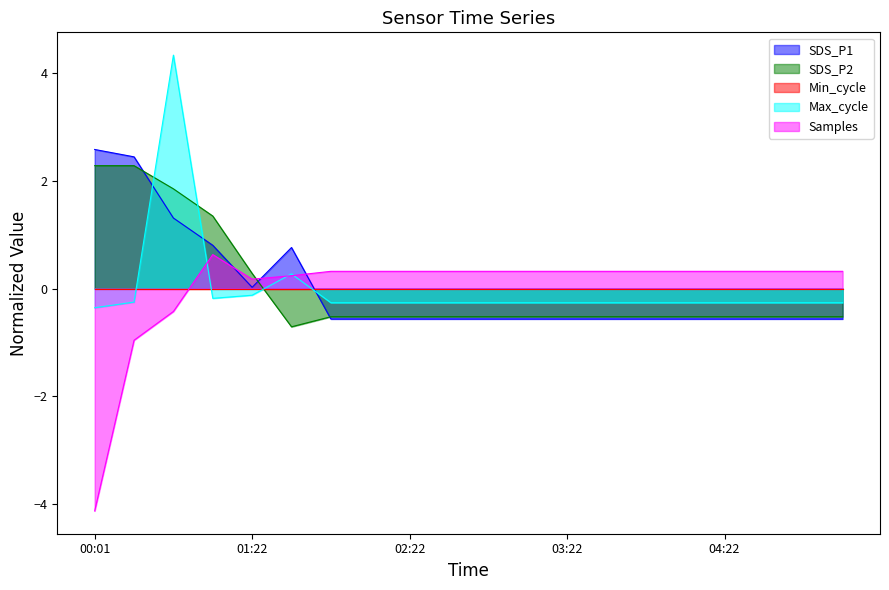

Which has a higher value, 01:52 or 02:07?

01:52